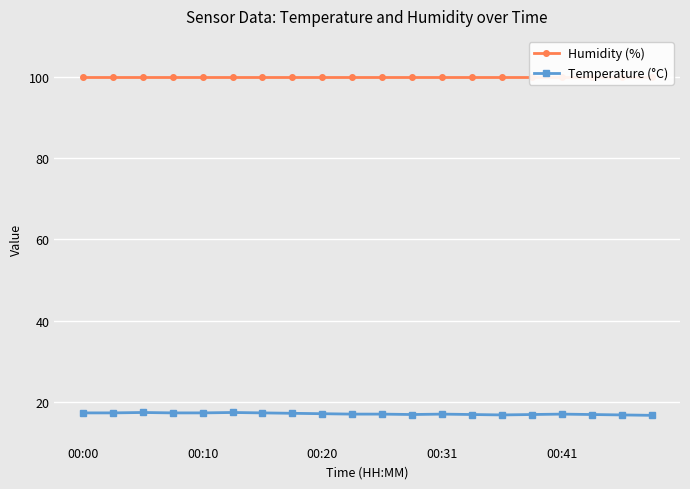

True or false: Humidity (%) has more than 2 points higher than both neighbors.

False